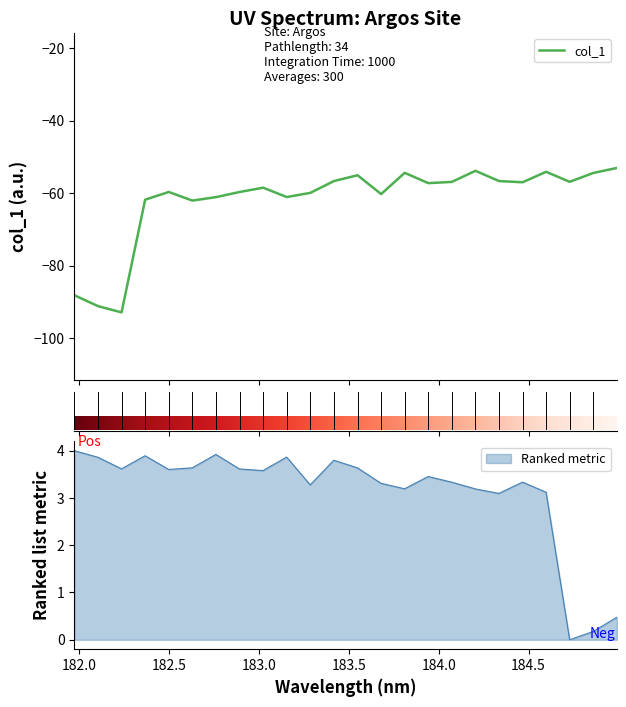

Rank the categories by value from lowest to highest.

182.2359681898, 182.1045947288, 181.9732053322, 182.6299929592, 182.3673257152, 182.7613026778, 183.15513622, 183.6800245112, 183.2863821962, 182.8925964608, 182.498667305, 183.0238743082, 183.9423730432, 184.46687888, 184.0735234058, 184.7290361848, 184.3357763242, 183.4176122368, 183.5488263418, 184.8600909338, 183.811206745, 184.5979655002, 184.2046578328, 184.9911297472